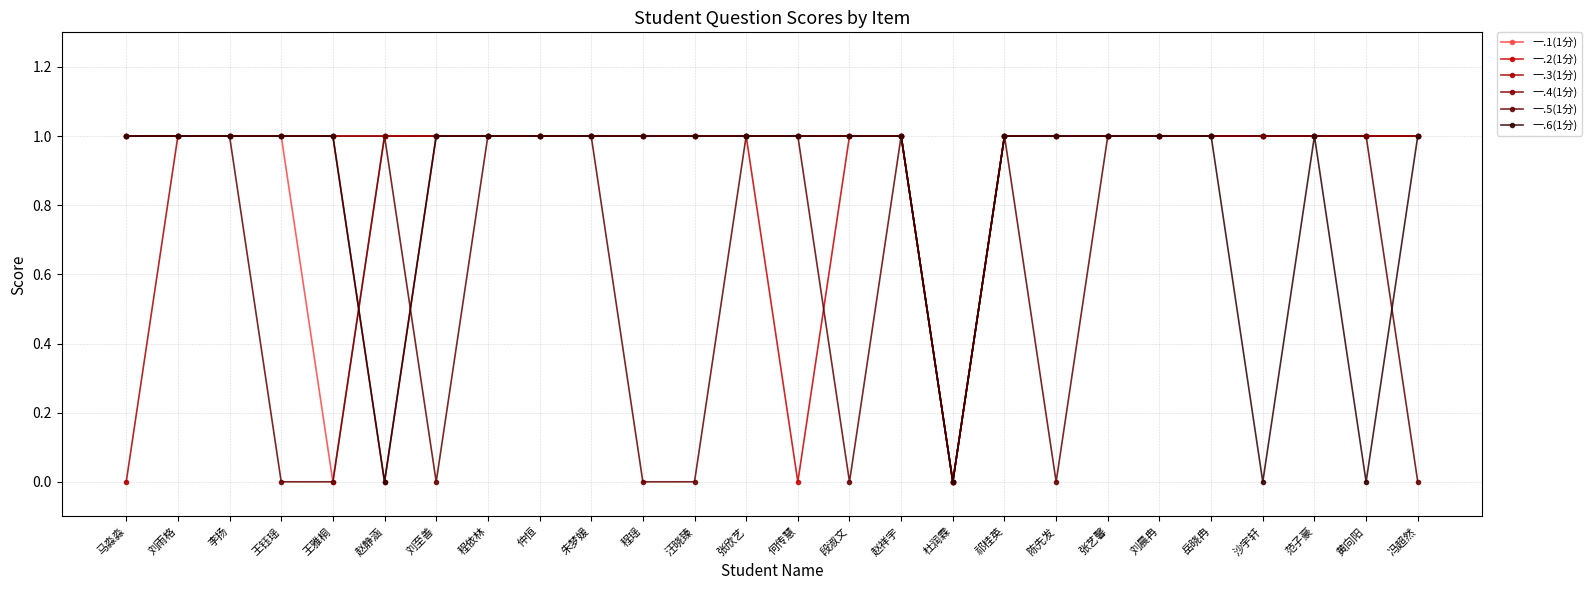

What are all the series names shown in the legend?

一.1(1分), 一.2(1分), 一.3(1分), 一.4(1分), 一.5(1分), 一.6(1分)